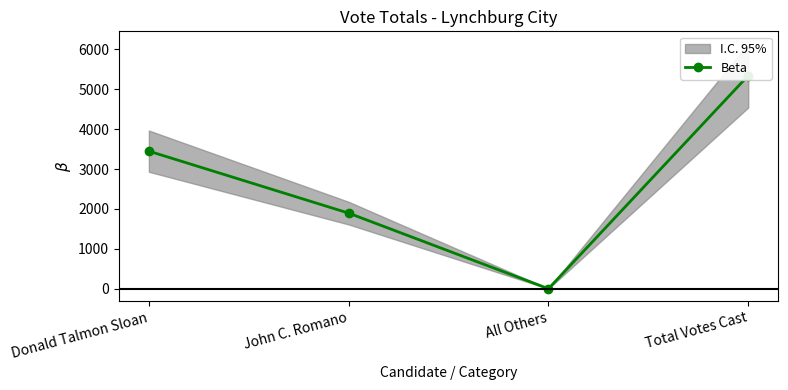

Reading left to right, transcribe all the data shown in this chart.

3449	1895	0	5344